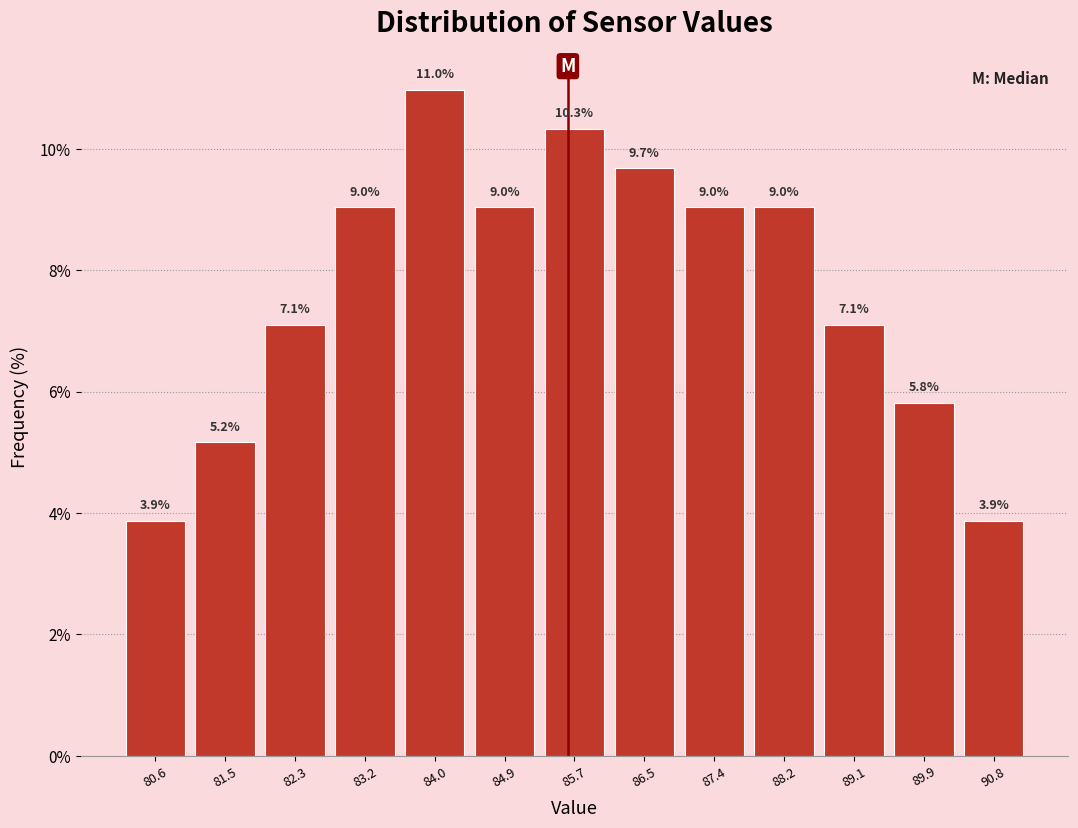

Reading left to right, list every bar in this chart as the range it spans on the x-axis followed by its height. The bar edges are not printed on the chart, so give them approximately, as read against the axis.

80.2 to 81.0: 3.9
81.0 to 81.9: 5.2
81.9 to 82.7: 7.1
82.7 to 83.6: 9.0
83.6 to 84.4: 11.0
84.4 to 85.3: 9.0
85.3 to 86.1: 10.3
86.1 to 87.0: 9.7
87.0 to 87.8: 9.0
87.8 to 88.7: 9.0
88.7 to 89.5: 7.1
89.5 to 90.4: 5.8
90.4 to 91.2: 3.9